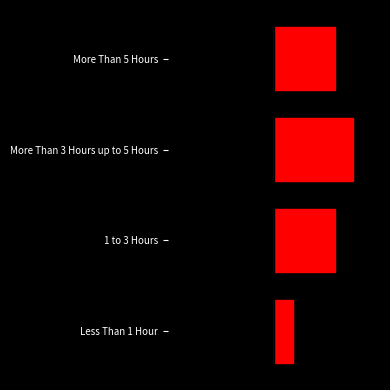

The chart shows a value of 2.5 at Less Than 1 Hour. True or false?

True